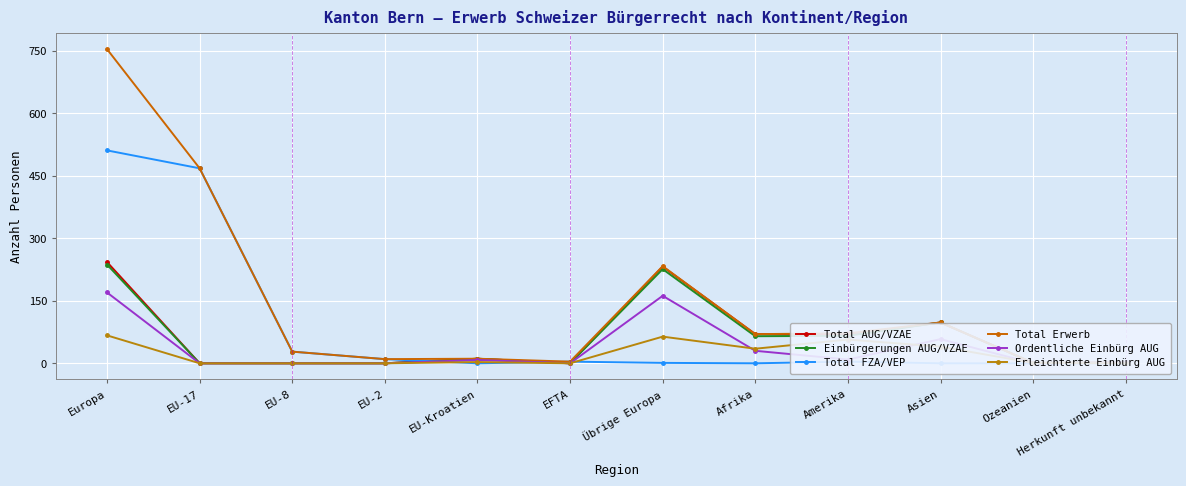

What is the average value of the Total AUG/VZAE series?

60